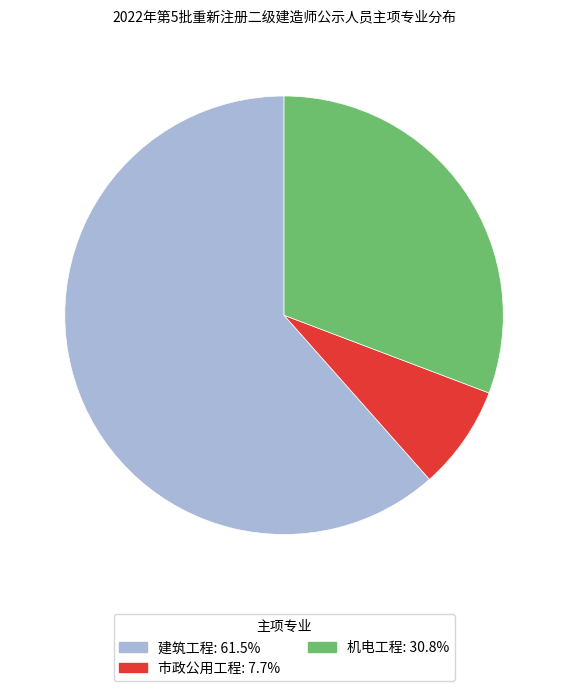

Is the sum of 市政公用工程 and 机电工程 greater than half?

No